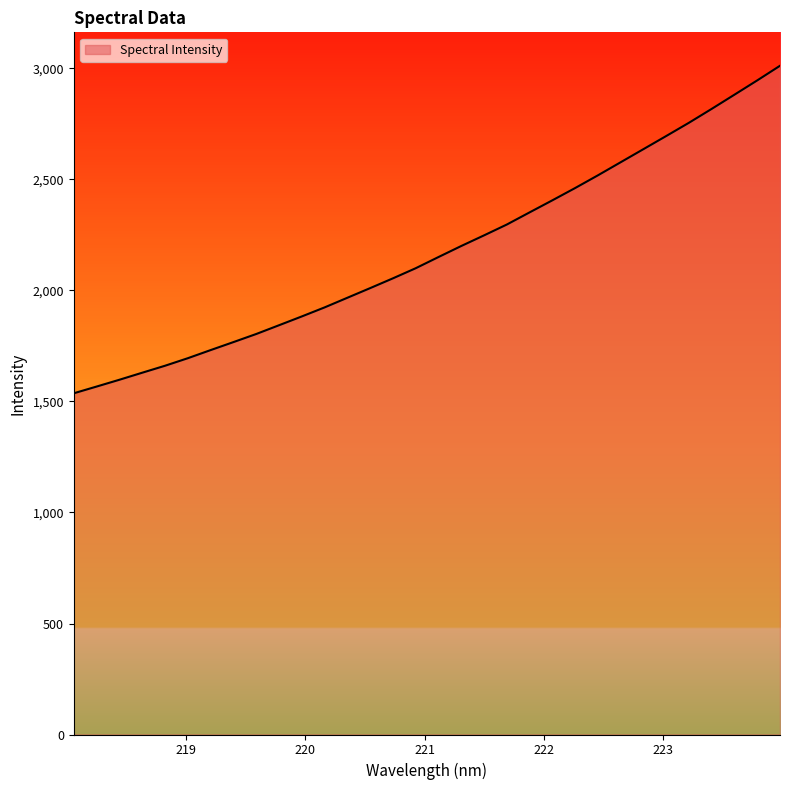

What is the difference between the maximum and minimum values?

1475.3